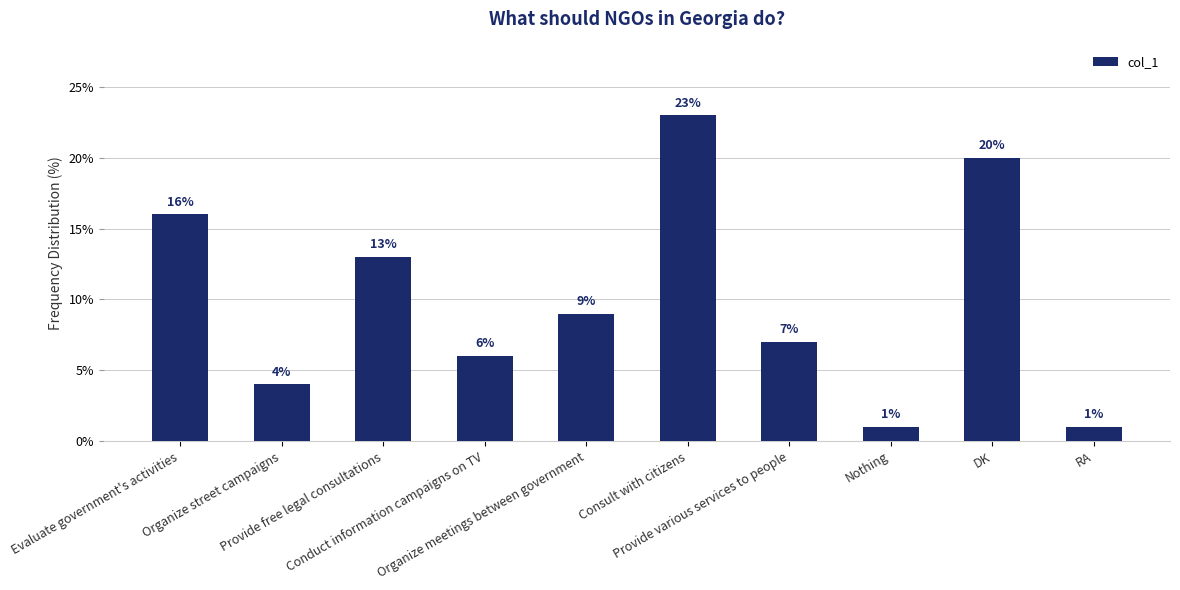

The value at Conduct information campaigns on TV is 3. True or false?

False